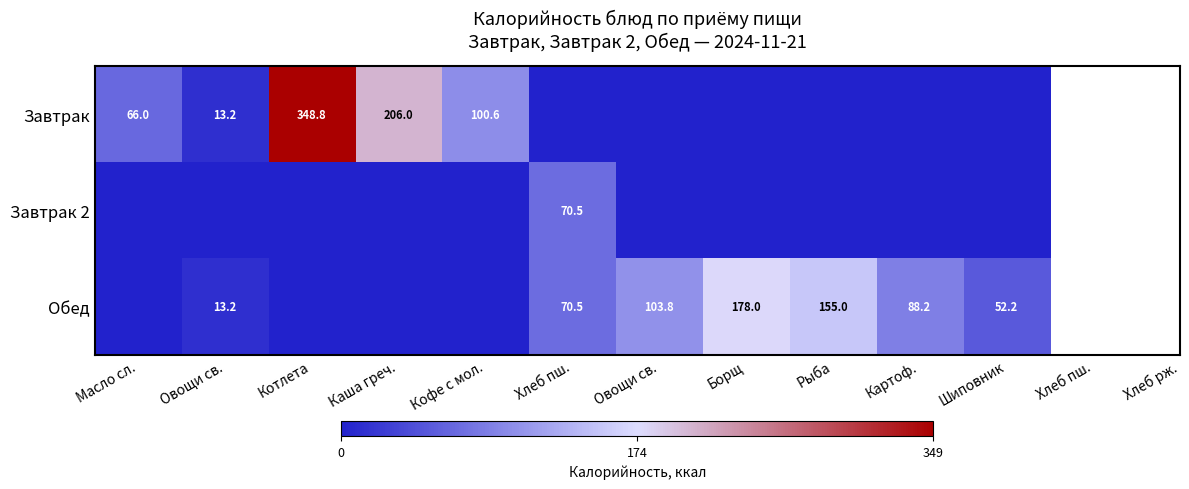

List the series in order of their peak value, highest first.

Завтрак, Обед, Завтрак 2